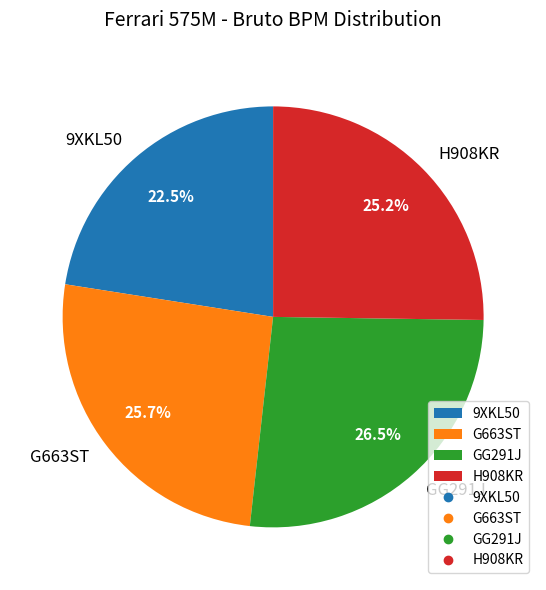

How many slices are in this pie chart?

4